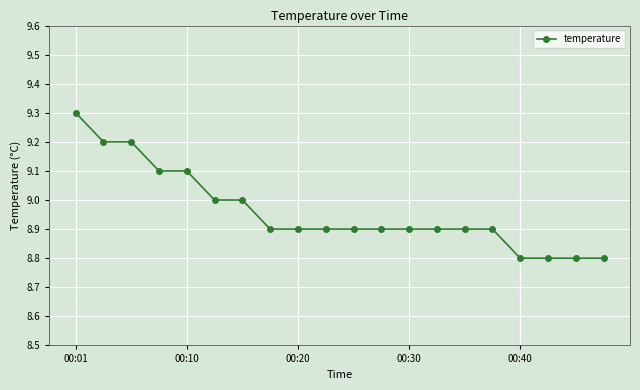

What is the value of the 11th point from the left?

8.9